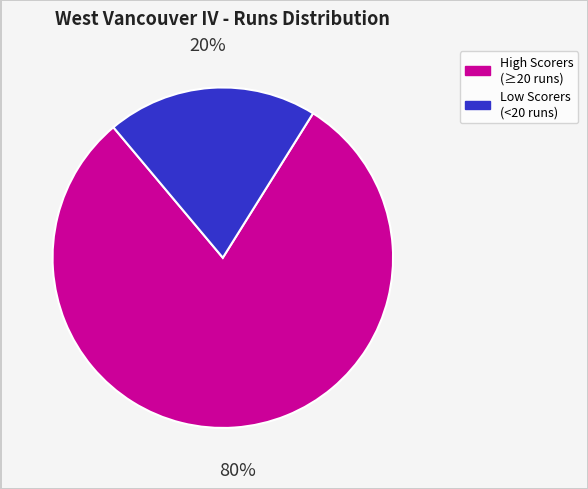

Rank the categories by value from highest to lowest.

High Scorers (≥20 runs), Low Scorers (<20 runs)